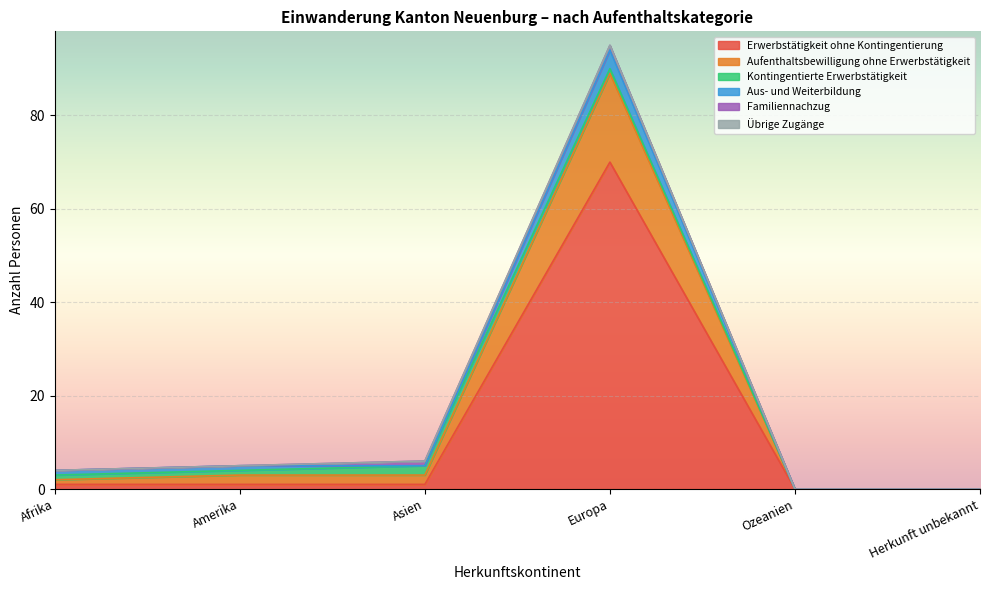

After their last crossing, which series has the higher values: Aufenthaltsbewilligung ohne Erwerbstätigkeit or Familiennachzug?

Familiennachzug